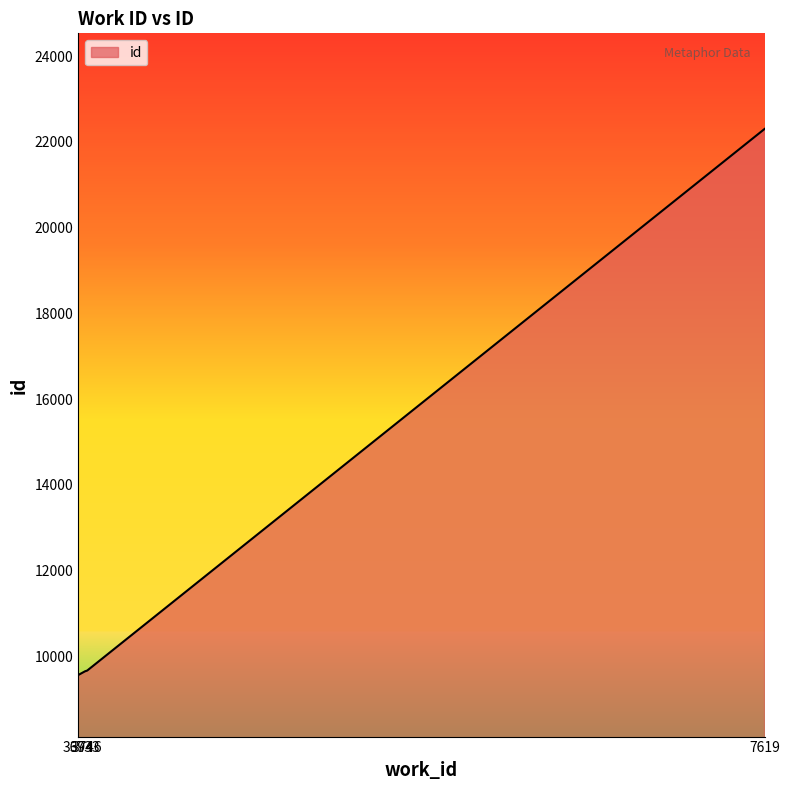

What is the sum of the values at 3746 and 3733?

19321